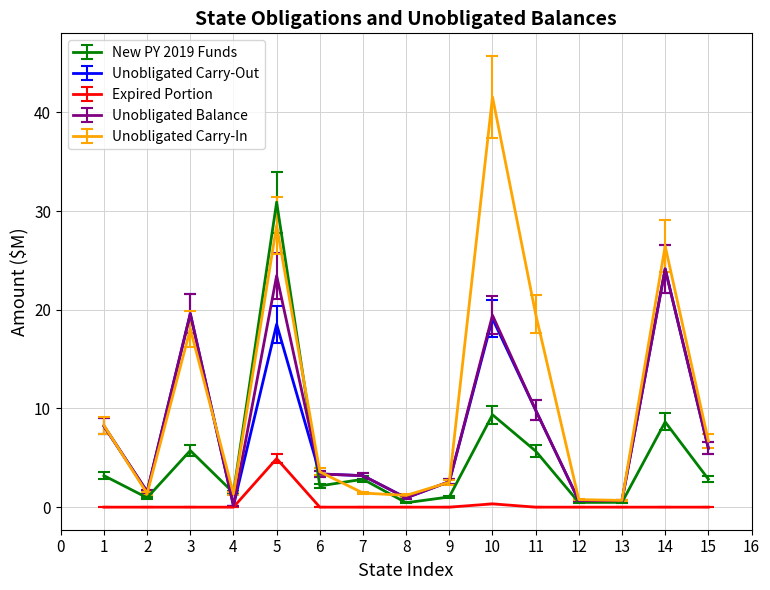

Is it true that New PY 2019 Funds equals 0.5 at 12?

True